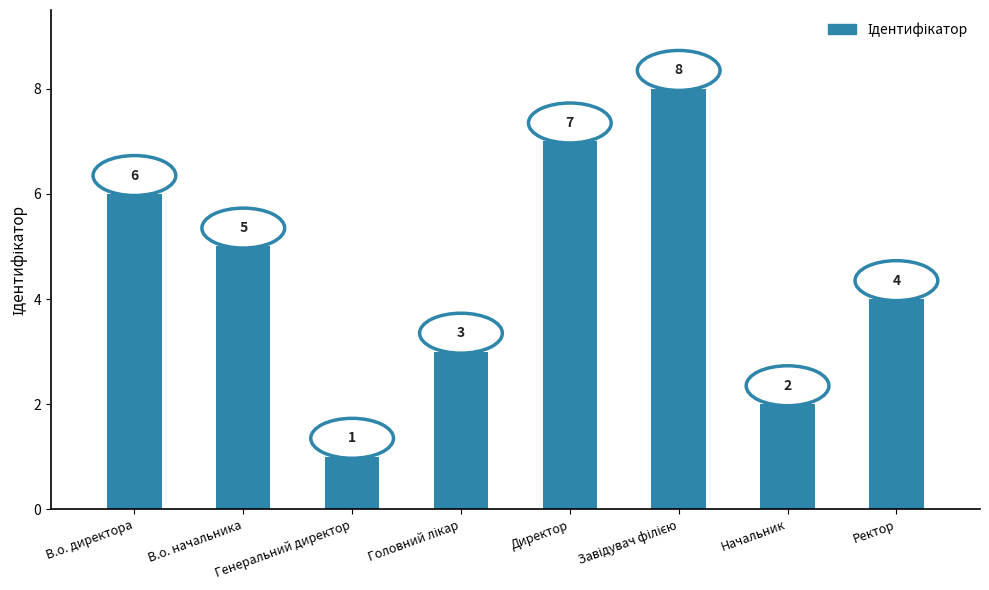

What is the greatest value displayed?

8